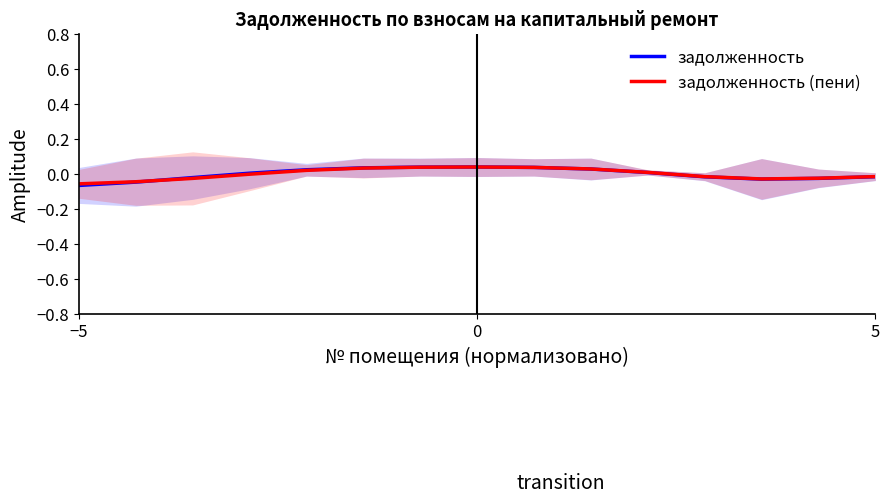

True or false: задолженность (пени) has more than 1 points higher than both neighbors.

False